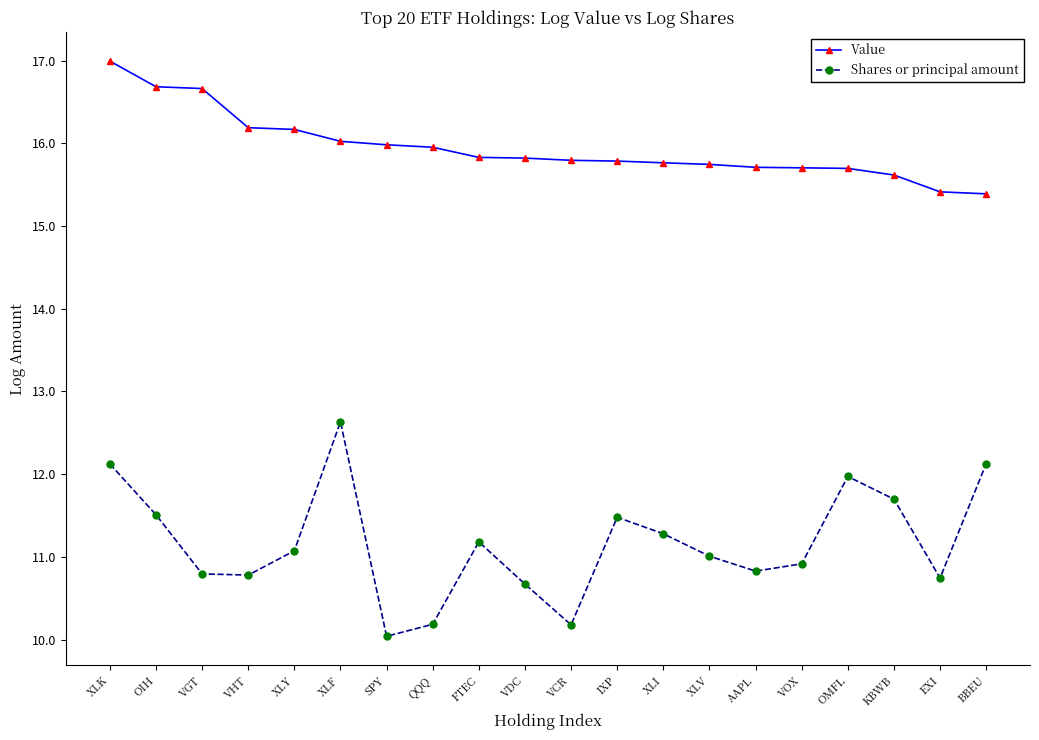

What are all the series names shown in the legend?

Value, Shares or principal amount